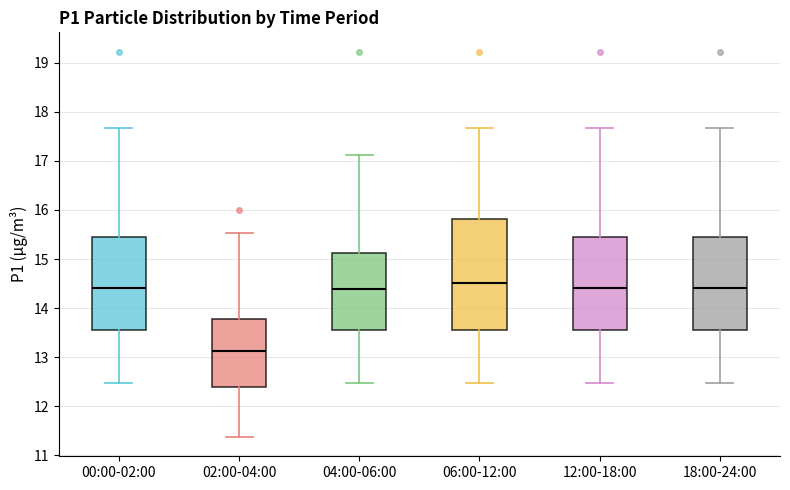

Reading left to right, read every box against the y-axis: the position of its median line, the range the box covers, and the ends of its whiskers. The values are not printed on the chart, so give them approximately, as read against the axis.

00:00-02:00: median 14.4, box 13.6 to 15.4, whiskers 12.5 to 17.7
02:00-04:00: median 13.1, box 12.4 to 13.8, whiskers 11.4 to 15.5
04:00-06:00: median 14.4, box 13.6 to 15.1, whiskers 12.5 to 17.1
06:00-12:00: median 14.5, box 13.6 to 15.8, whiskers 12.5 to 17.7
12:00-18:00: median 14.4, box 13.6 to 15.4, whiskers 12.5 to 17.7
18:00-24:00: median 14.4, box 13.6 to 15.4, whiskers 12.5 to 17.7